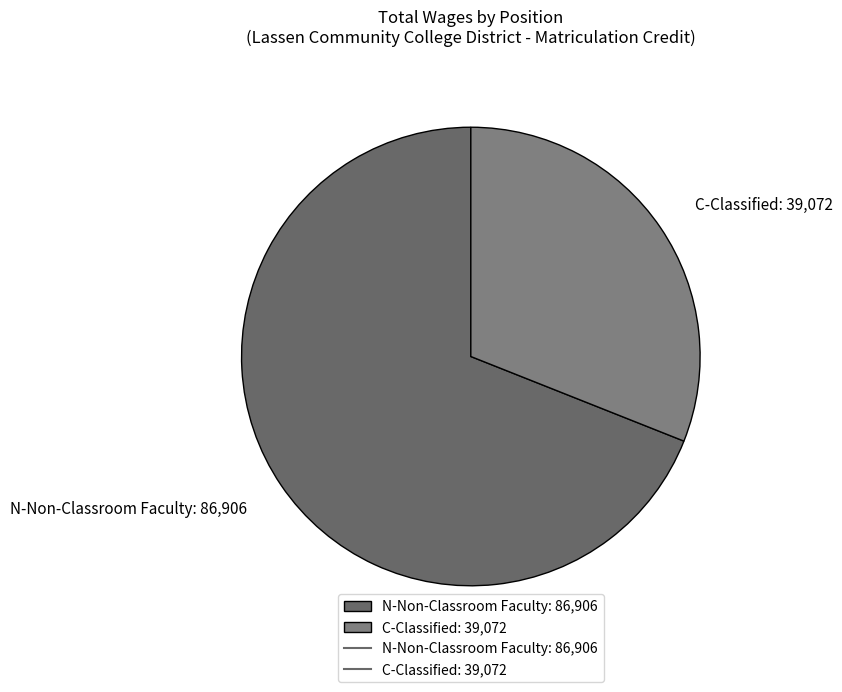

Which has a higher value, N-Non-Classroom Faculty: 86,906 or C-Classified: 39,072?

N-Non-Classroom Faculty: 86,906